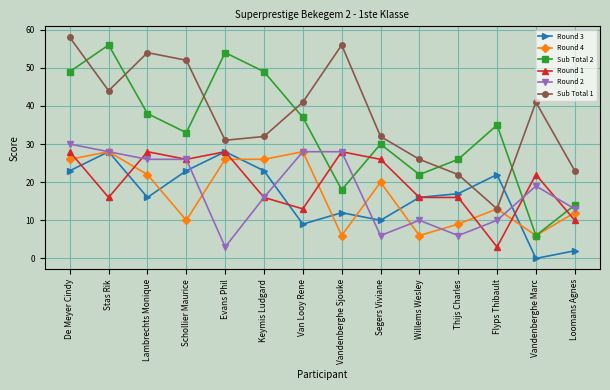

Reading left to right, list all the values displayed in this chart.

Round 3: De Meyer Cindy=23	Stas Rik=28	Lambrechts Monique=16	Schollier Maurice=23	Evans Phil=28	Keymis Ludgard=23	Van Looy Rene=9	Vandenberghe Sjouke=12	Segers Viviane=10	Willems Wesley=16	Thijs Charles=17	Flyps Thibault=22	Vandenberghe Marc=0	Loomans Agnes=2
Round 4: De Meyer Cindy=26	Stas Rik=28	Lambrechts Monique=22	Schollier Maurice=10	Evans Phil=26	Keymis Ludgard=26	Van Looy Rene=28	Vandenberghe Sjouke=6	Segers Viviane=20	Willems Wesley=6	Thijs Charles=9	Flyps Thibault=13	Vandenberghe Marc=6	Loomans Agnes=12
Sub Total 2: De Meyer Cindy=49	Stas Rik=56	Lambrechts Monique=38	Schollier Maurice=33	Evans Phil=54	Keymis Ludgard=49	Van Looy Rene=37	Vandenberghe Sjouke=18	Segers Viviane=30	Willems Wesley=22	Thijs Charles=26	Flyps Thibault=35	Vandenberghe Marc=6	Loomans Agnes=14
Round 1: De Meyer Cindy=28	Stas Rik=16	Lambrechts Monique=28	Schollier Maurice=26	Evans Phil=28	Keymis Ludgard=16	Van Looy Rene=13	Vandenberghe Sjouke=28	Segers Viviane=26	Willems Wesley=16	Thijs Charles=16	Flyps Thibault=3	Vandenberghe Marc=22	Loomans Agnes=10
Round 2: De Meyer Cindy=30	Stas Rik=28	Lambrechts Monique=26	Schollier Maurice=26	Evans Phil=3	Keymis Ludgard=16	Van Looy Rene=28	Vandenberghe Sjouke=28	Segers Viviane=6	Willems Wesley=10	Thijs Charles=6	Flyps Thibault=10	Vandenberghe Marc=19	Loomans Agnes=13
Sub Total 1: De Meyer Cindy=58	Stas Rik=44	Lambrechts Monique=54	Schollier Maurice=52	Evans Phil=31	Keymis Ludgard=32	Van Looy Rene=41	Vandenberghe Sjouke=56	Segers Viviane=32	Willems Wesley=26	Thijs Charles=22	Flyps Thibault=13	Vandenberghe Marc=41	Loomans Agnes=23